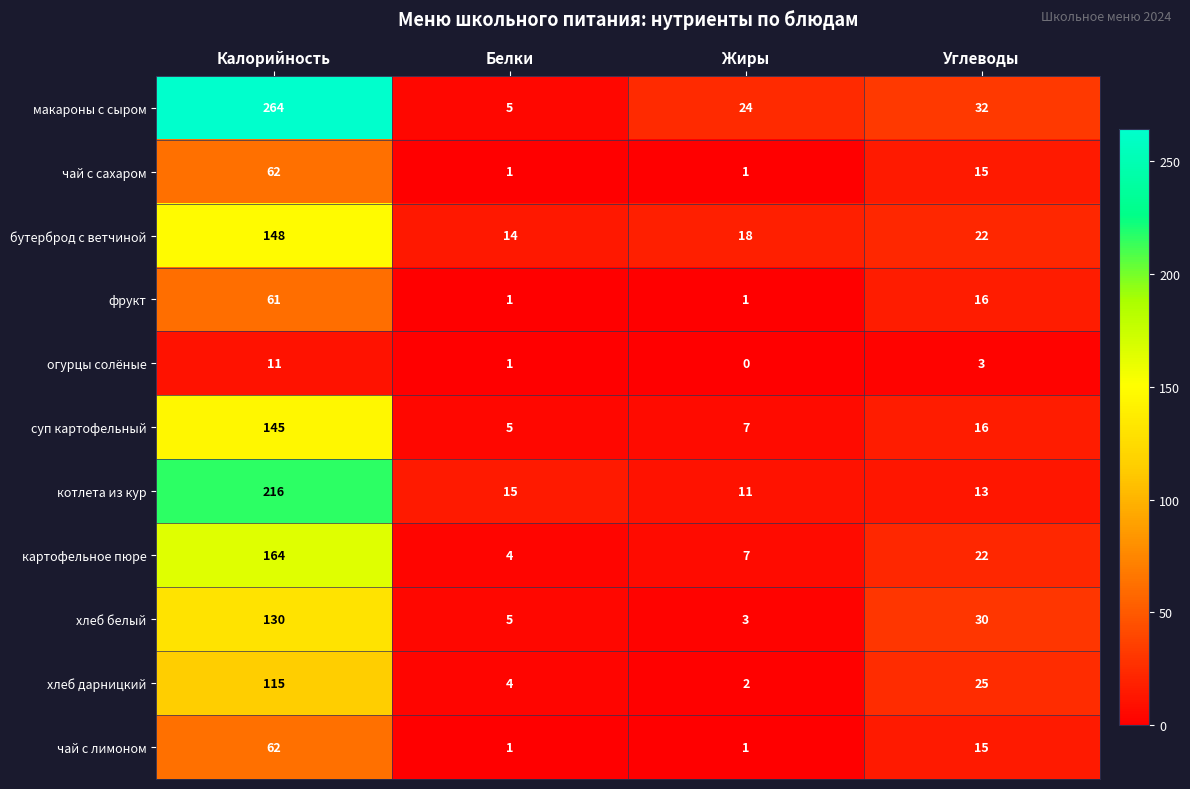

At which category does the chart reach its peak across all series?

Калорийность